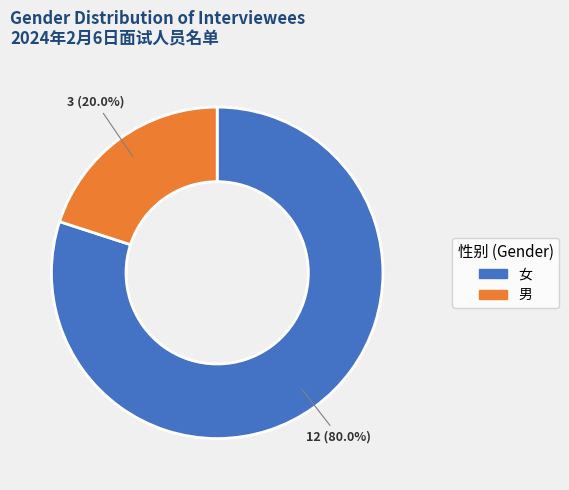

What is the majority slice?

女